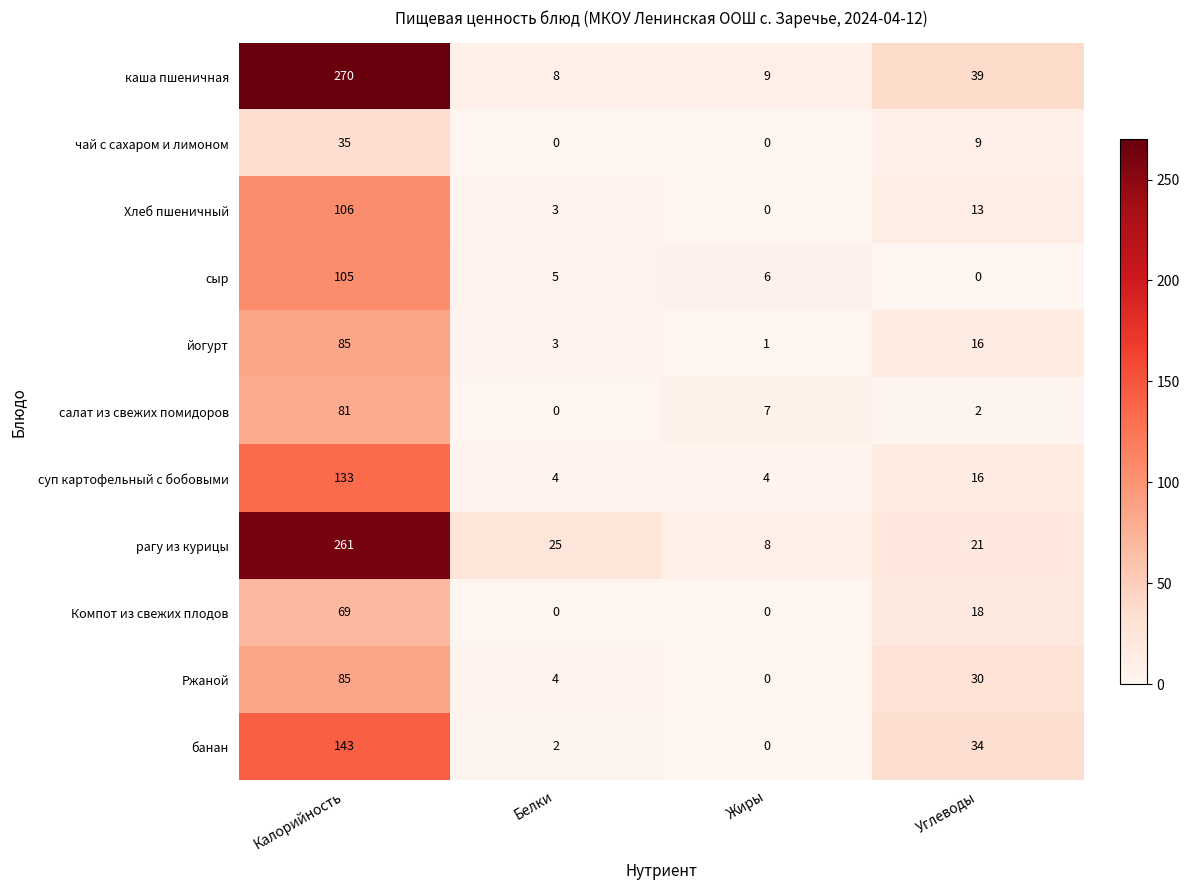

What is the difference between the highest and lowest values at Калорийность?

235